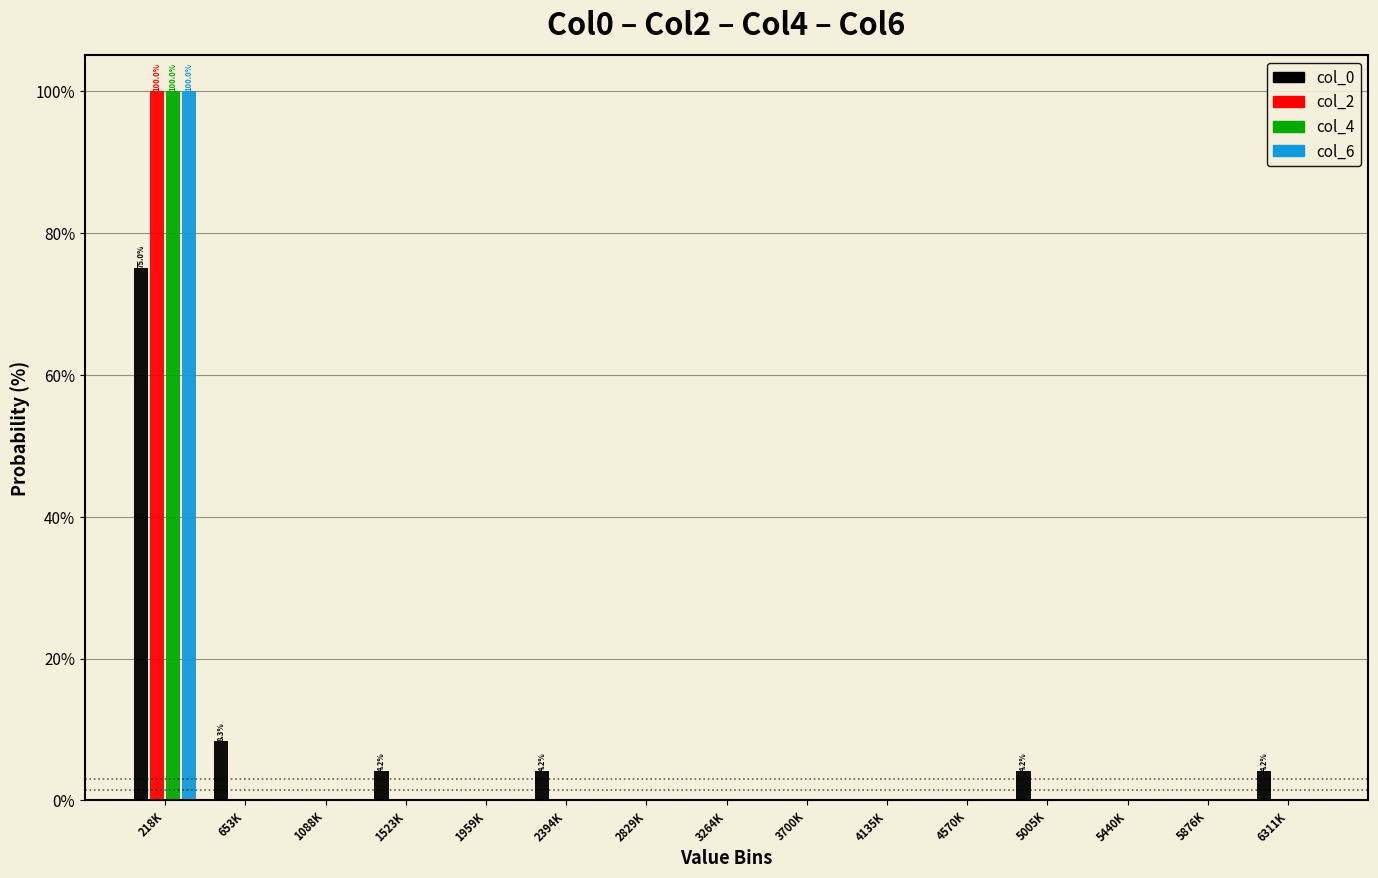

Is it true that col_2 equals 0.0 at 5440K?

True